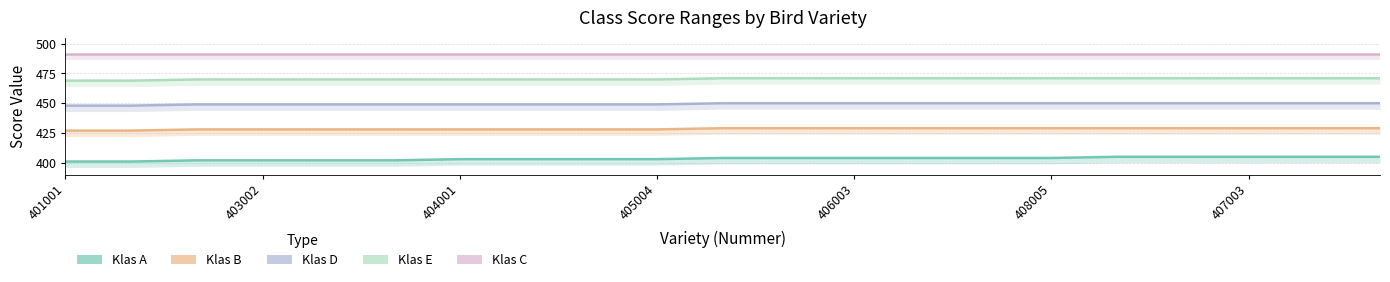

Does the chart have visible grid lines?

Yes